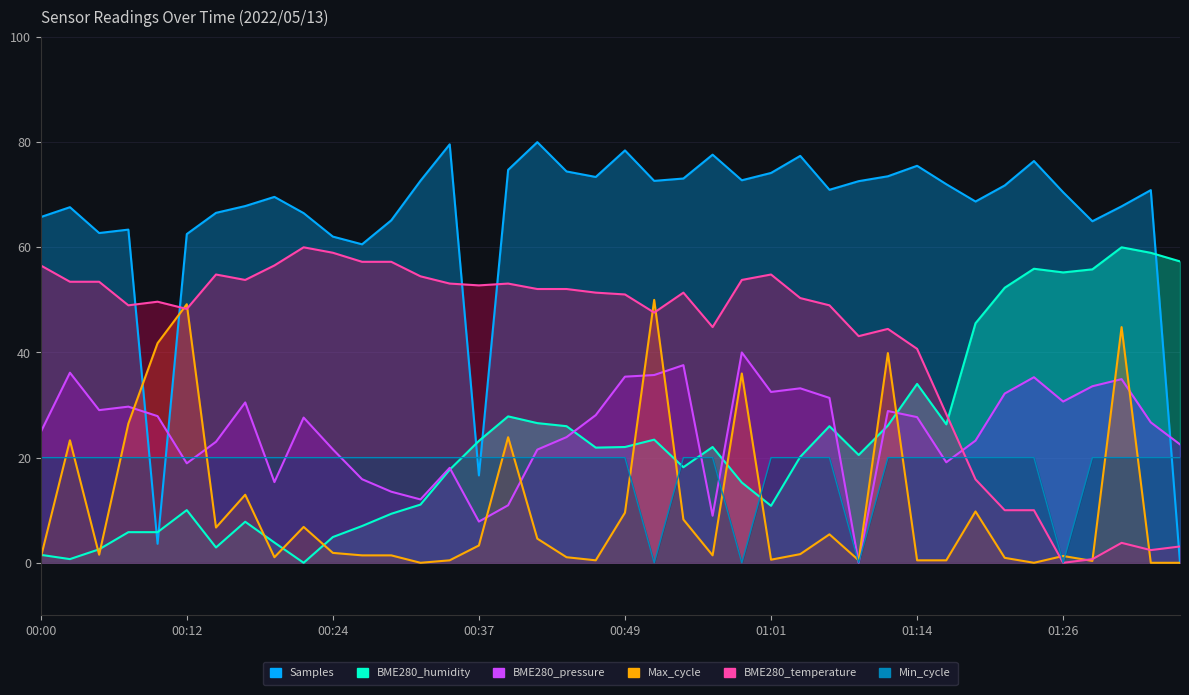

Does the chart have visible grid lines?

Yes